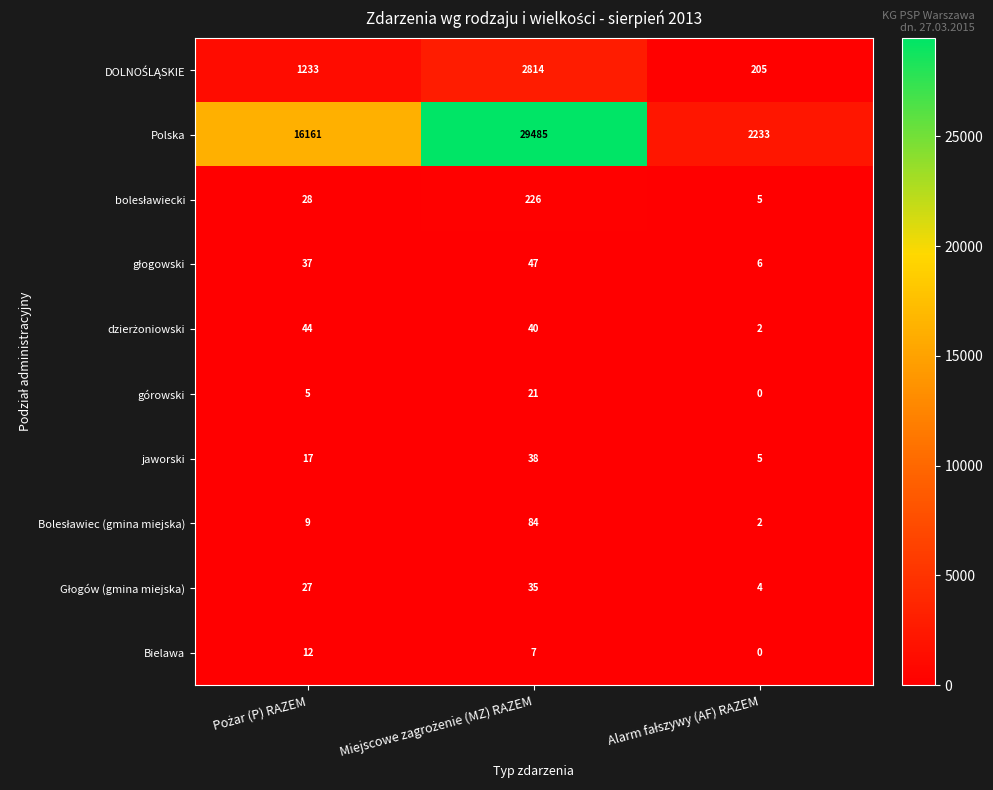

Which series has the largest total across all categories?

Polska